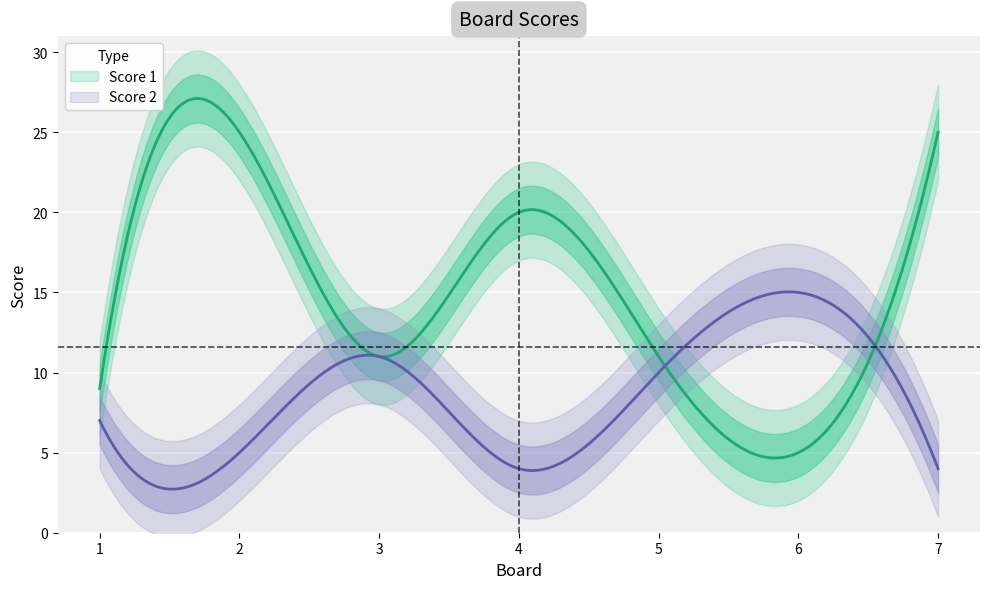

Where do Score 1 and Score 2 first cross each other?

5 and 6